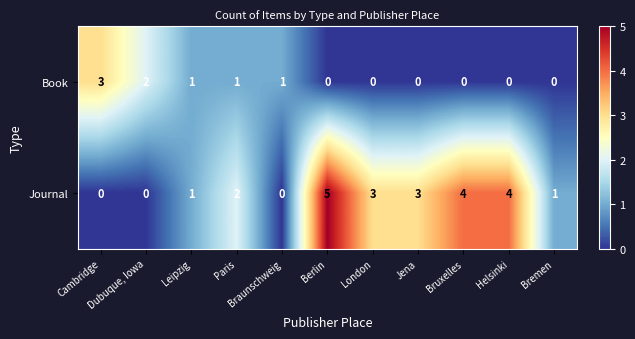

How many data points in Book are above 0?

5